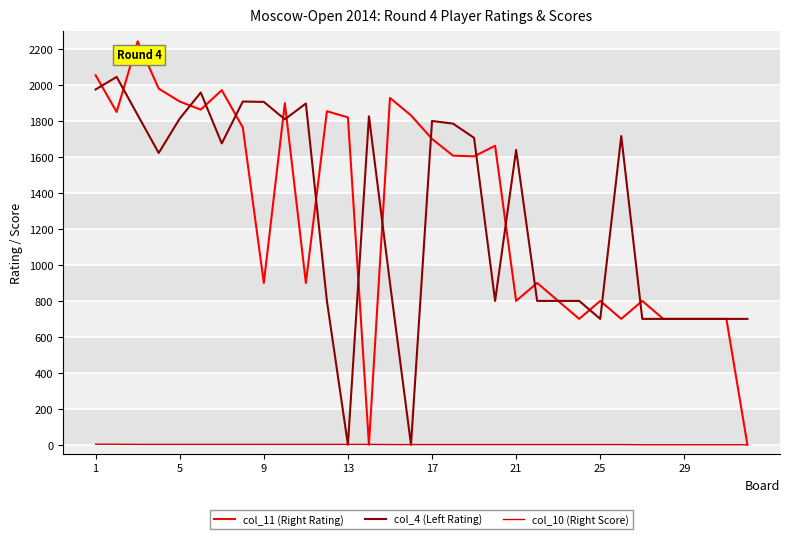

What is the greatest value displayed?

2244